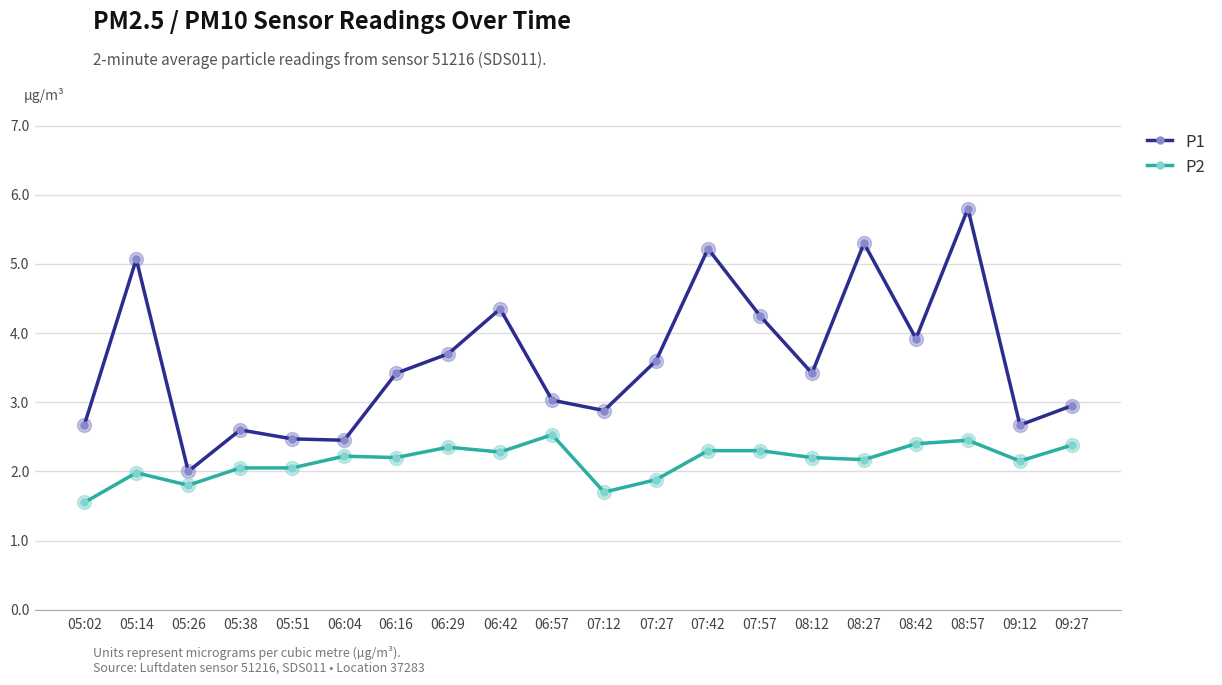

True or false: P1 and P2 intersect in this chart.

False